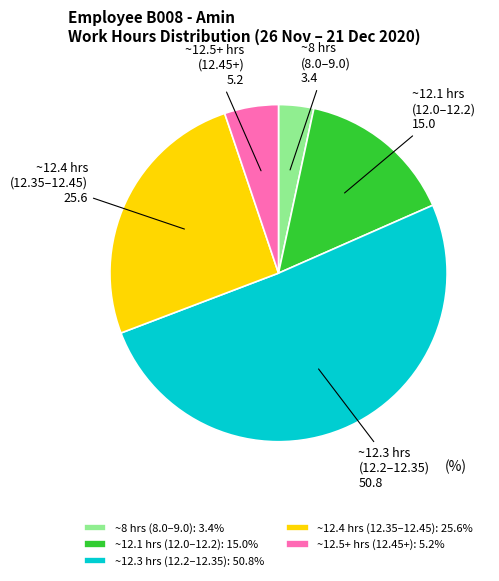

Between ~8 hrs (8.0–9.0) and ~12.5+ hrs (12.45+), which is larger?

~12.5+ hrs (12.45+)